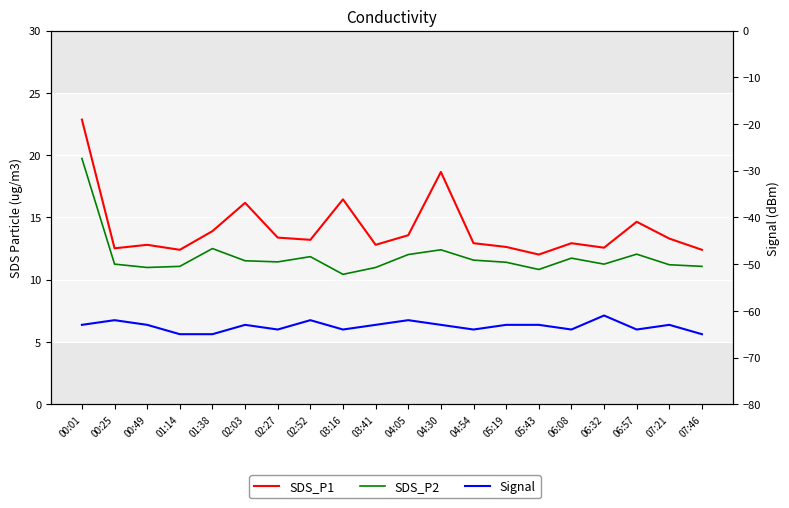

Which series changed the most between 00:49 and 07:46?

Signal